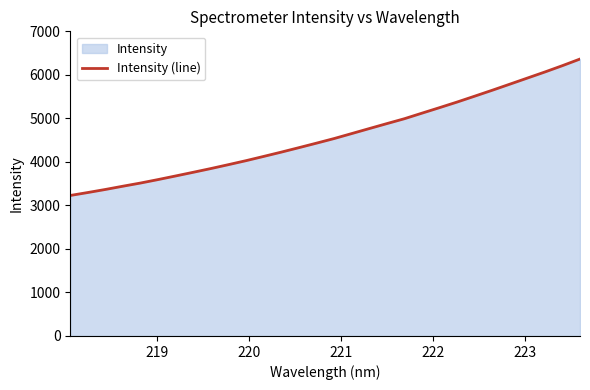

What is the difference between the maximum and minimum values?

3135.6